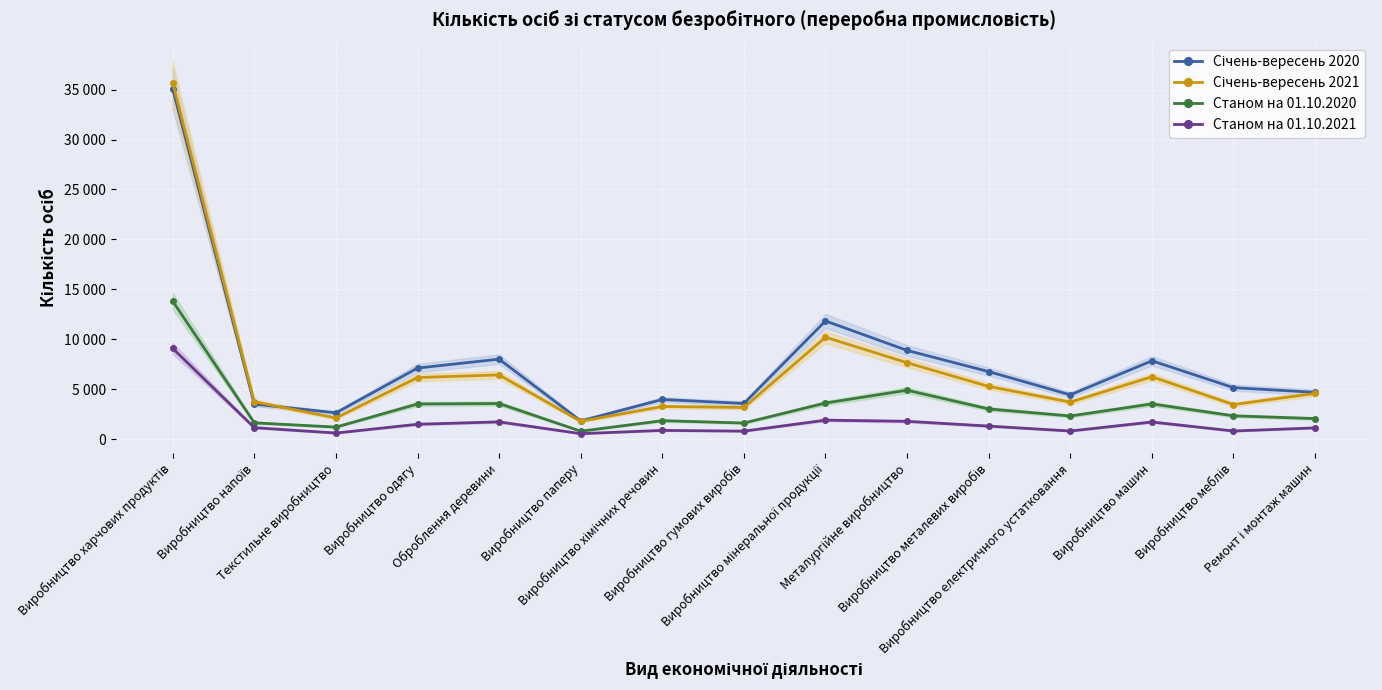

Where is the first local maximum for Січень-вересень 2021?

Оброблення деревини